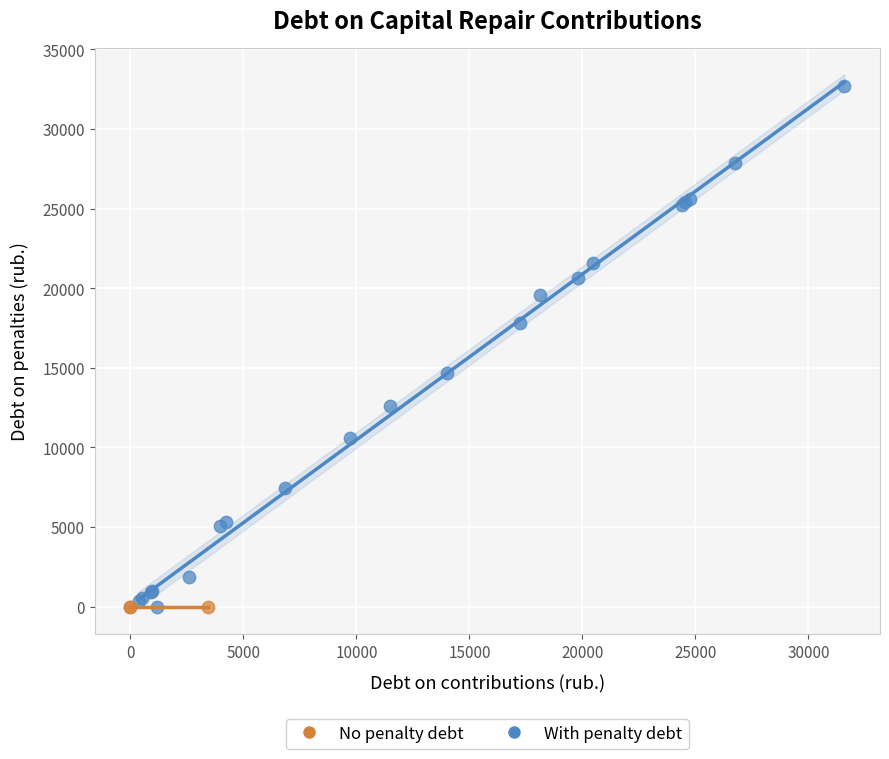

Which series contains the highest Y value?

With penalty debt